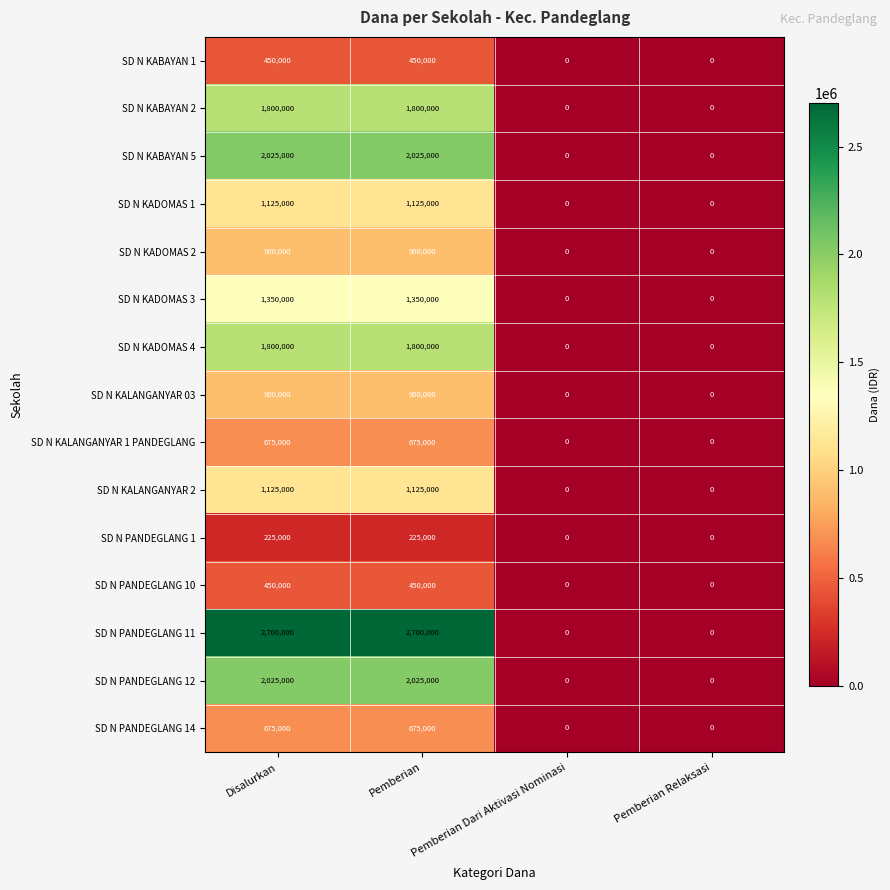

Is the value of SD N KABAYAN 2 at Disalurkan greater than the value of SD N KADOMAS 4 at Pemberian Dari Aktivasi Nominasi?

Yes